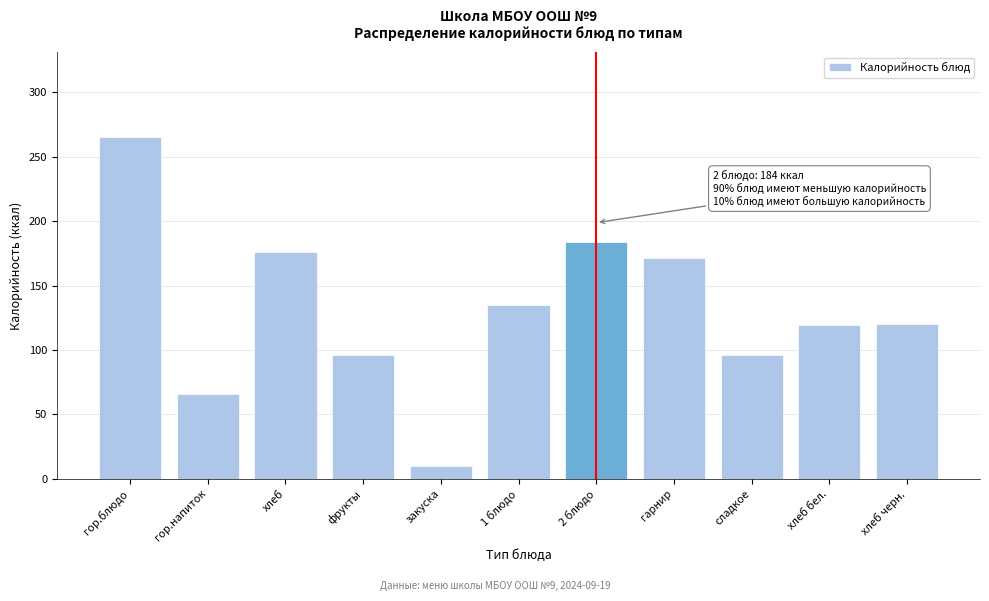

What is the ratio of the value at хлеб черн. to the value at хлеб бел.?

1.0